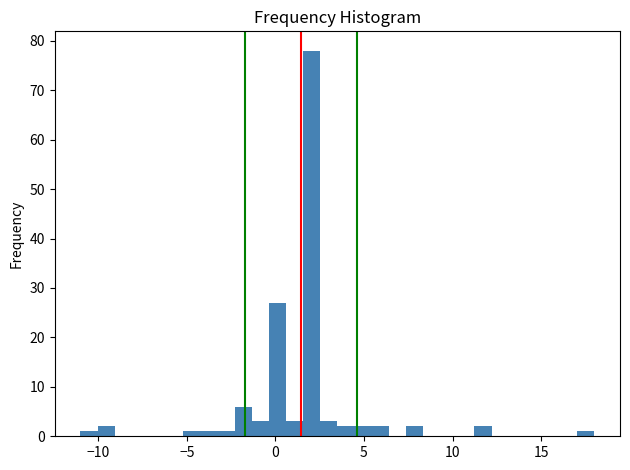

Around what value on the x-axis is the tallest bar? Give the approximate position of its centre, as read against the axis.

2.0